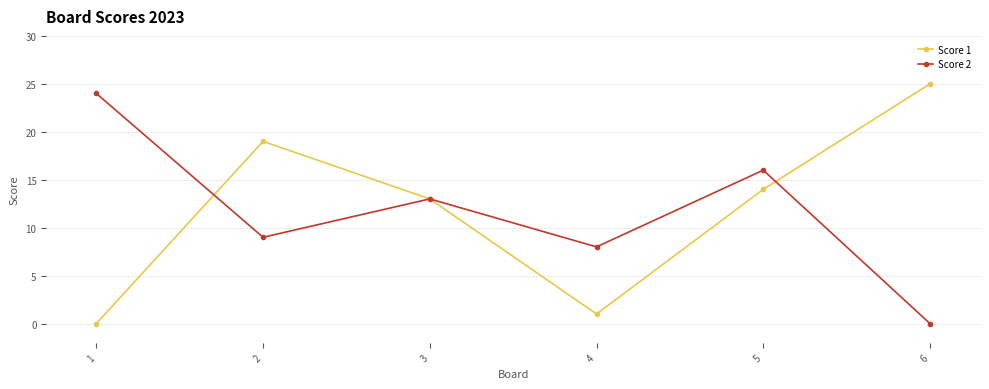

Reading left to right, extract all data points from this chart.

Score 1: 1=0	2=19	3=13	4=1	5=14	6=25
Score 2: 1=24	2=9	3=13	4=8	5=16	6=0